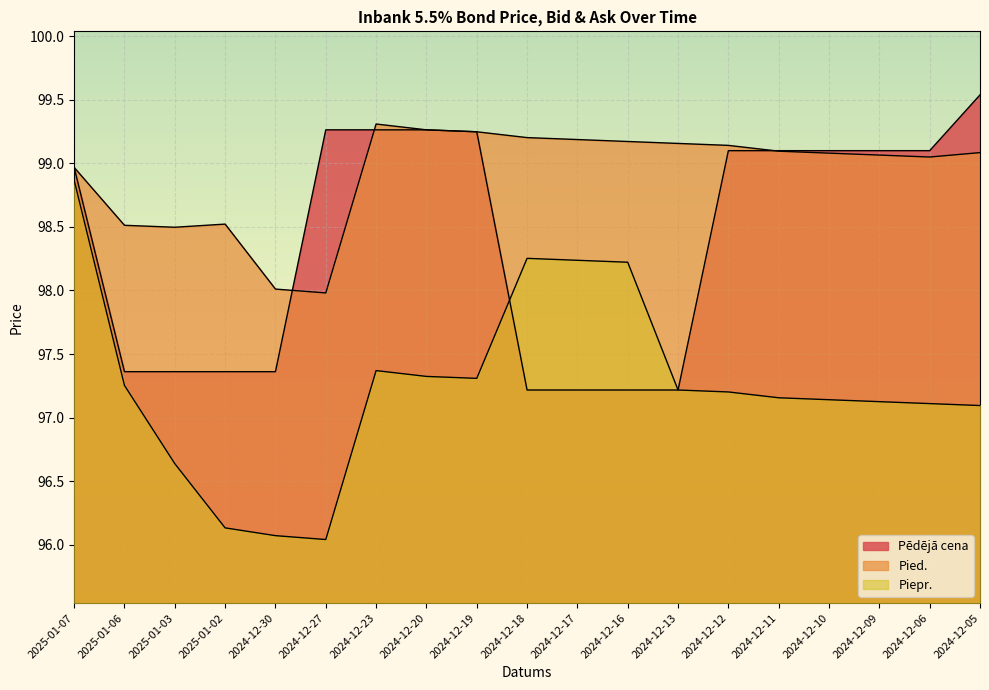

What is the spread (max minus min) of values at 2024-12-10?

2.0